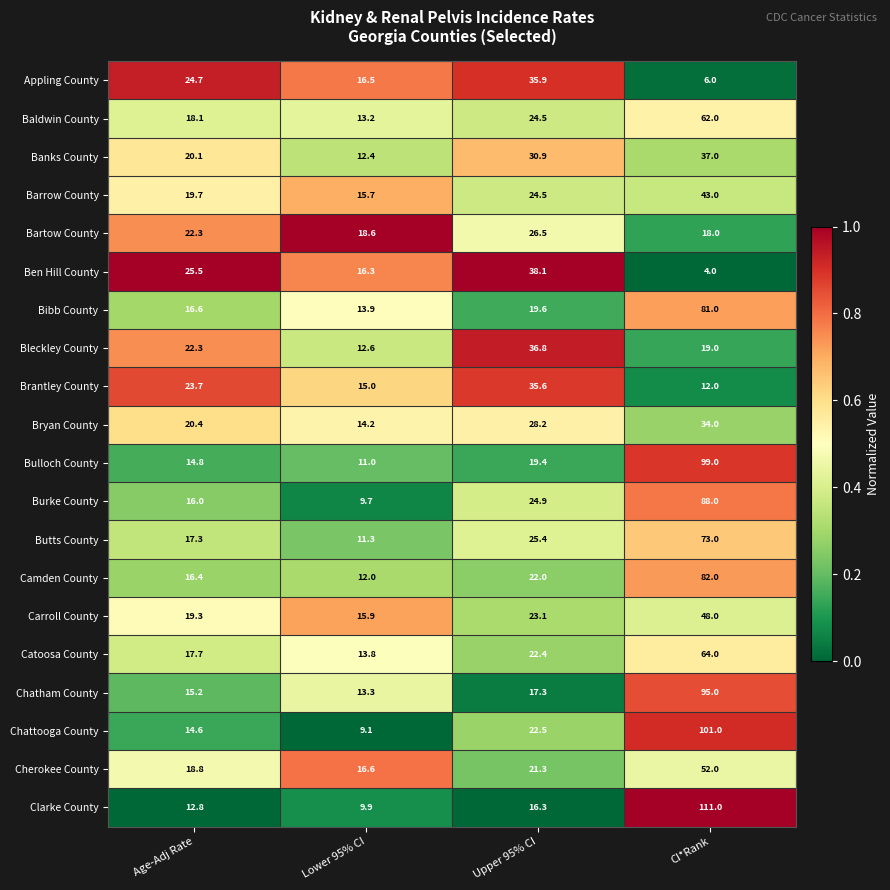

Is it true that Clarke County equals 7.0 at Upper 95% CI?

False